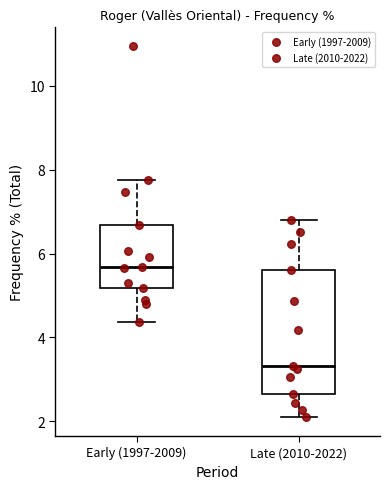

Which box has the lowest median line?

Late (2010-2022)